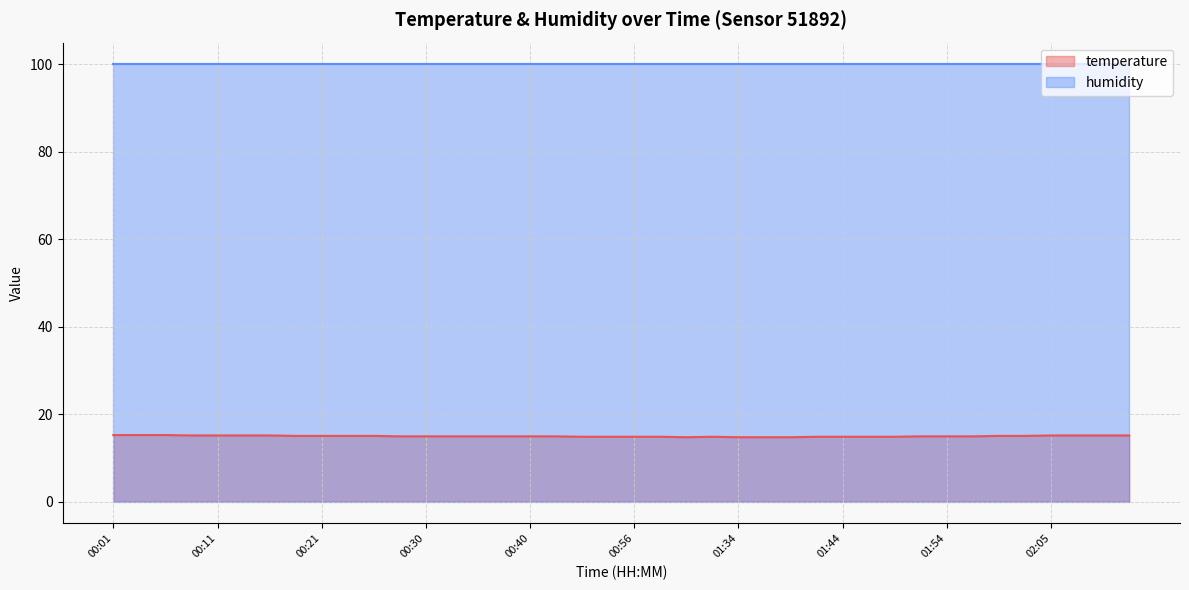

Which has a higher value, 01:37 or 00:30?

00:30